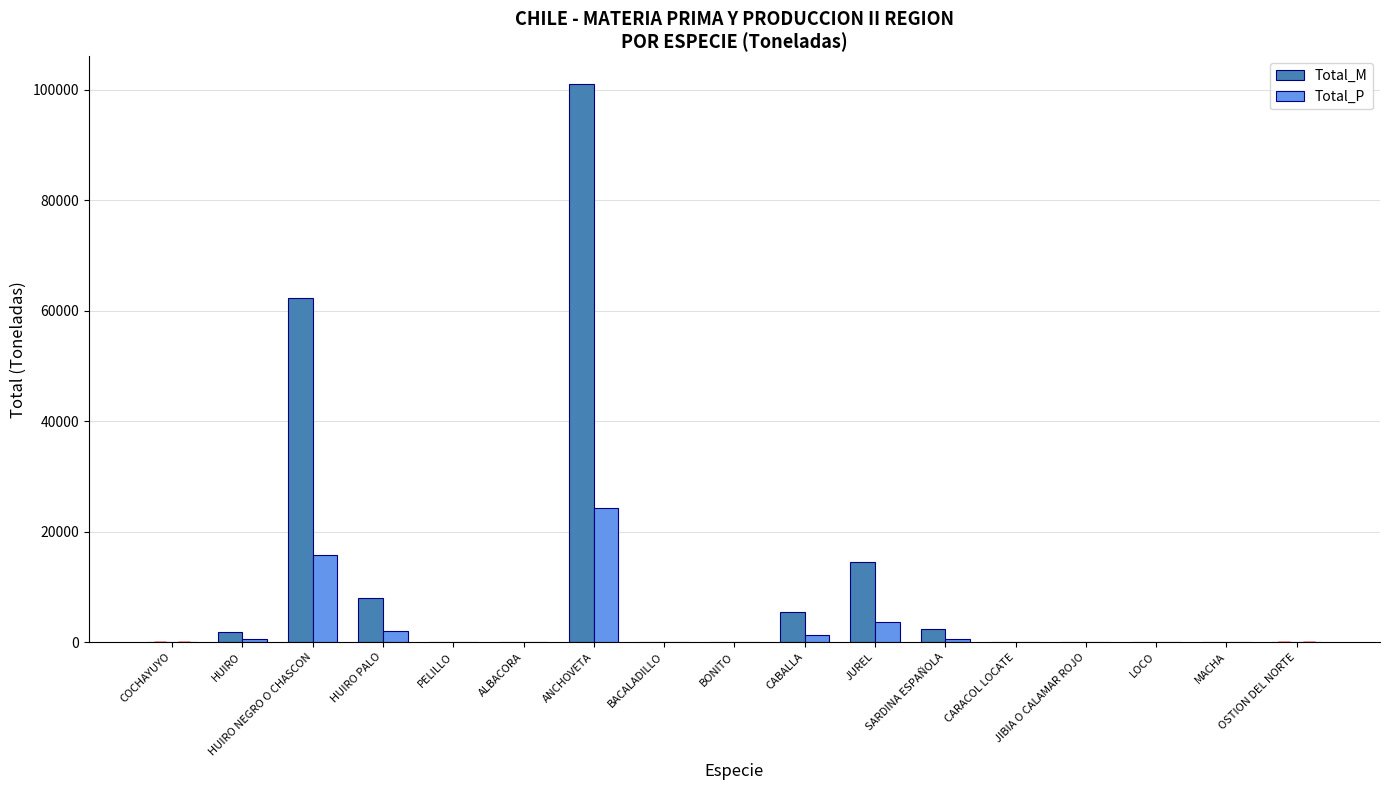

What is the greatest value displayed?

101039